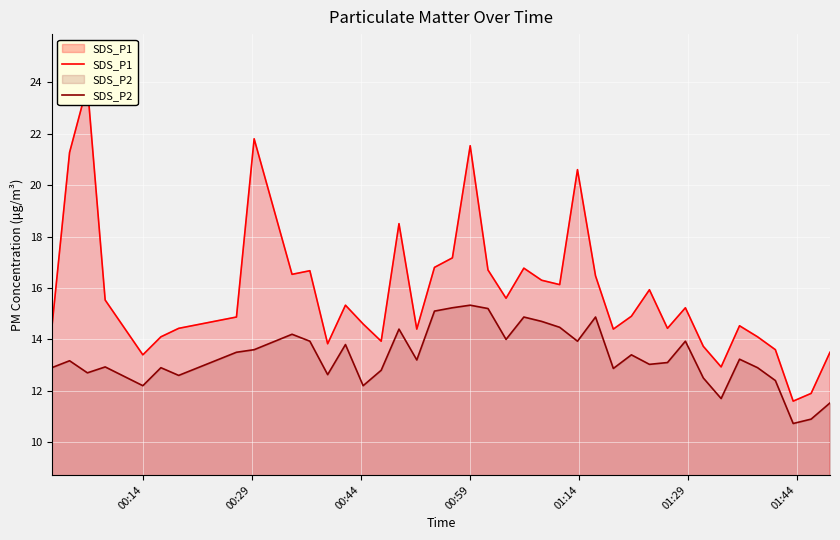

True or false: SDS_P1 has more than 2 interior local peaks.

True